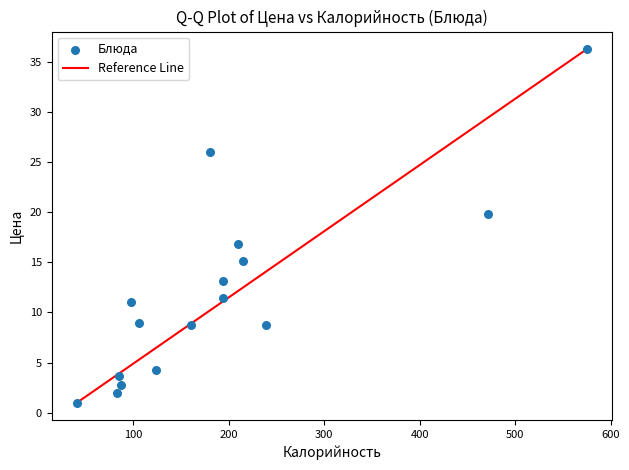

What Y value in the scatter plot is closest to 18?

16.9